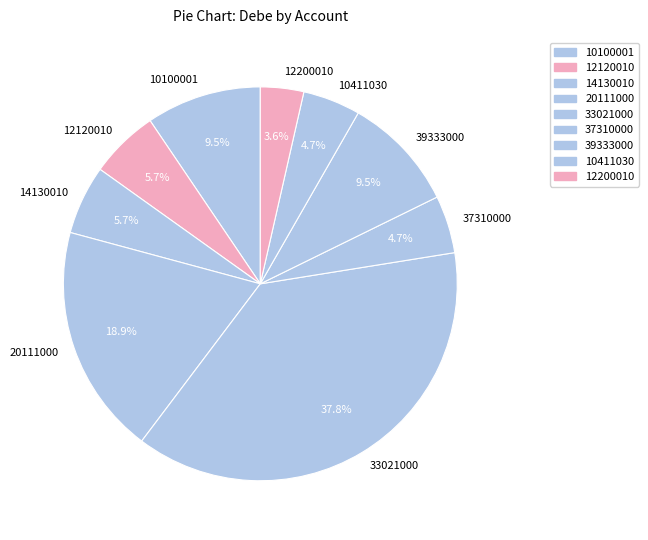

Count the number of slices in the pie.

9